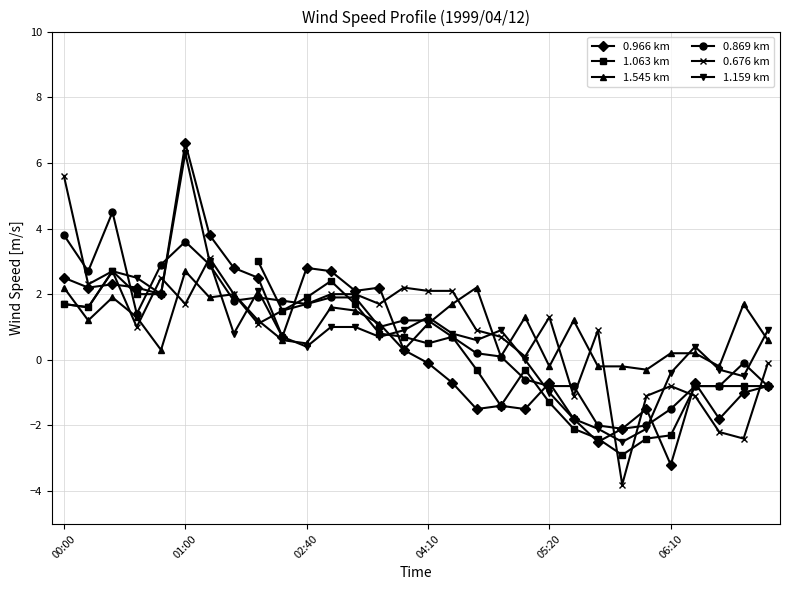

The value of 0.966 km at 06:10 is -2.2. True or false?

False